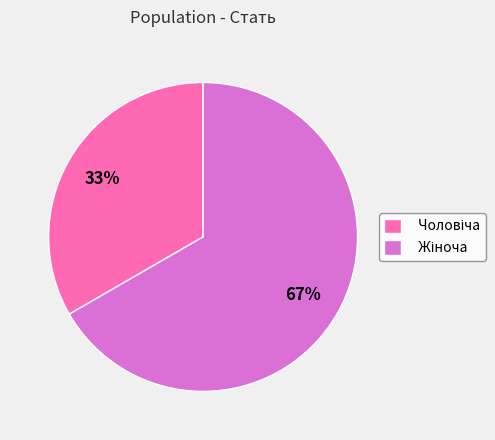

To the nearest percent, what is the average slice percentage?

50%